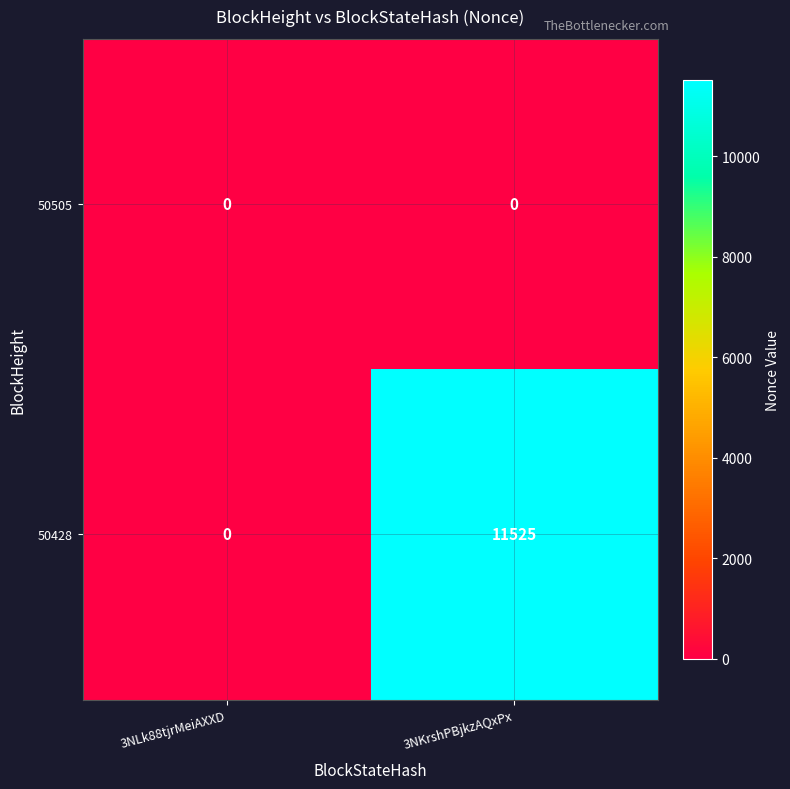

Where is 50428 nearest to the value 5762?

3NLk88tjrMeiAXXD